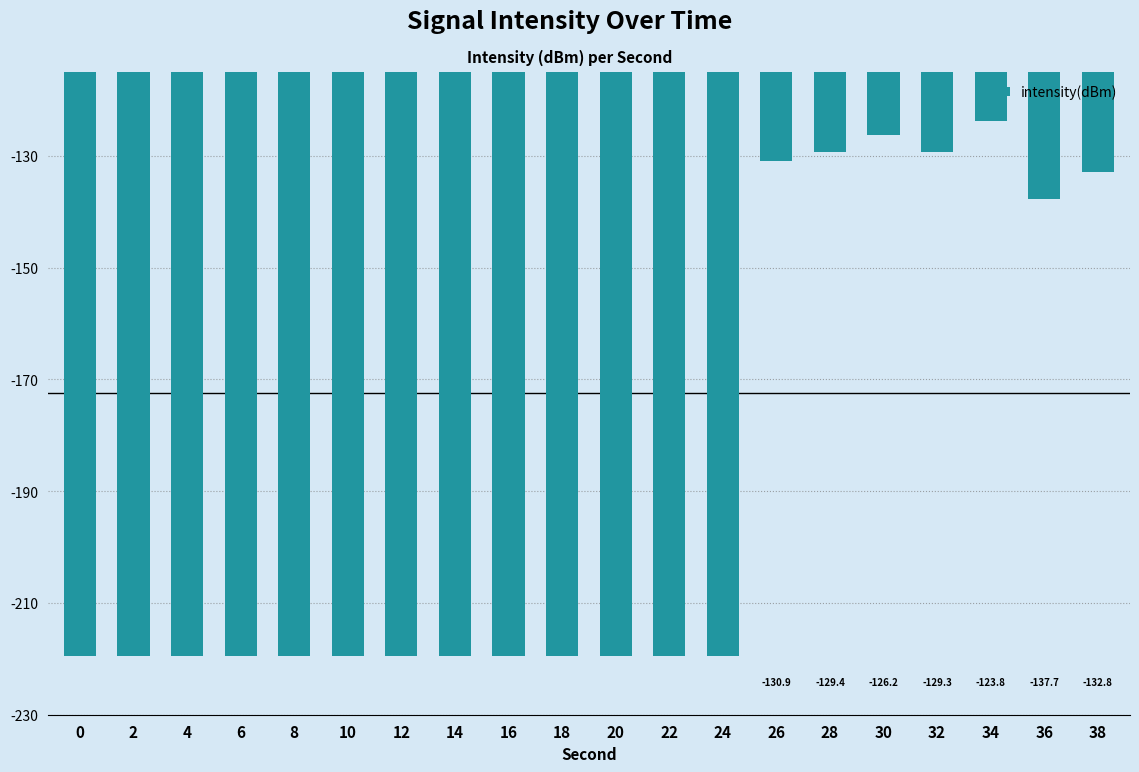

Which has a higher value, 28 or 24?

28